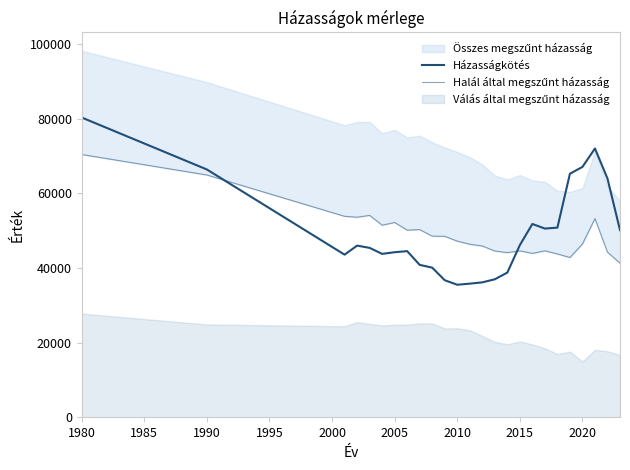

What is the difference between the second highest and second lowest values in the Házasságkötés series?

36218